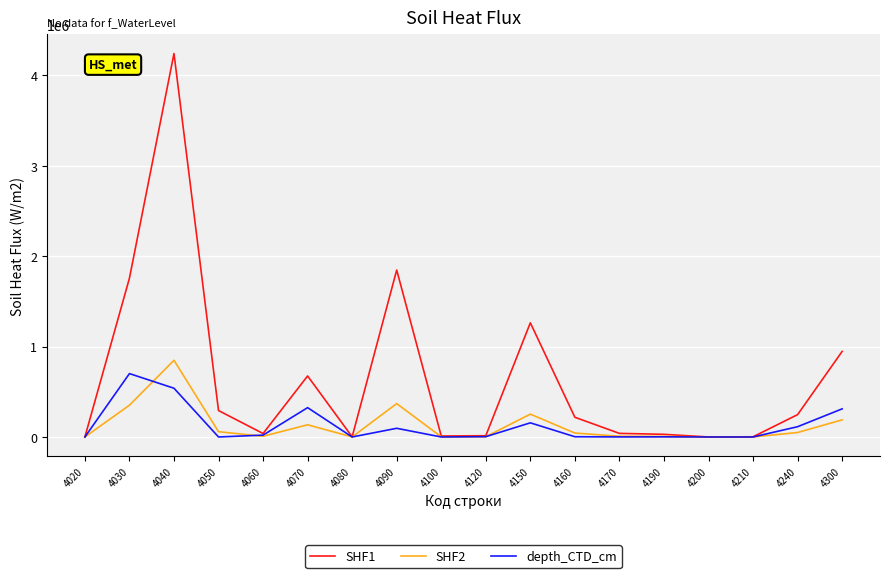

Rank the series by their maximum value, from highest to lowest.

SHF1, SHF2, depth_CTD_cm